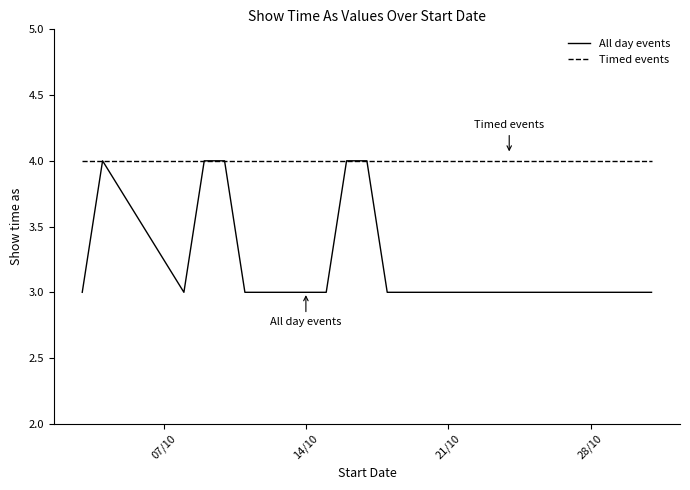

Does the chart have visible grid lines?

No